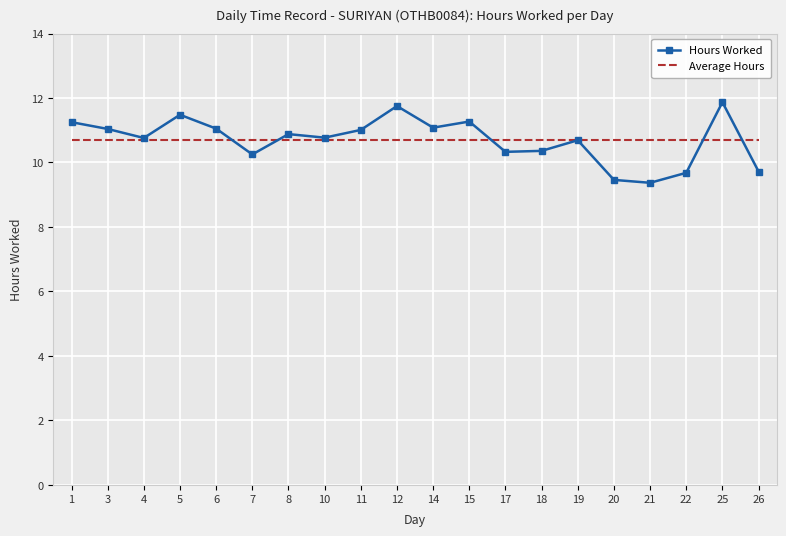

What is the minimum value for Hours Worked?

9.4